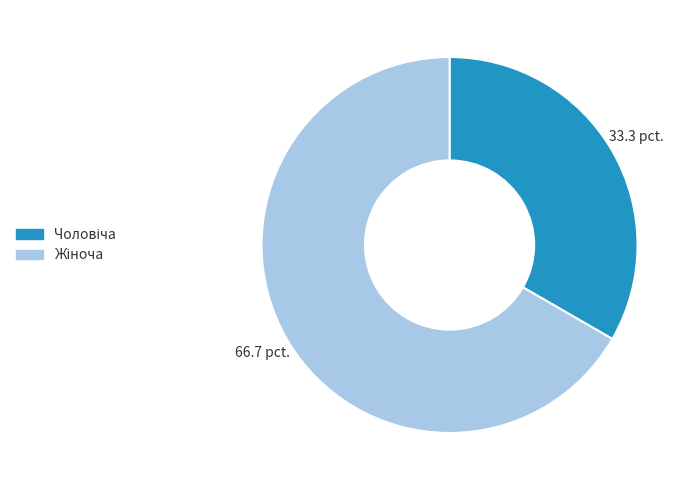

Is there any slice that represents more than half of the pie?

Yes